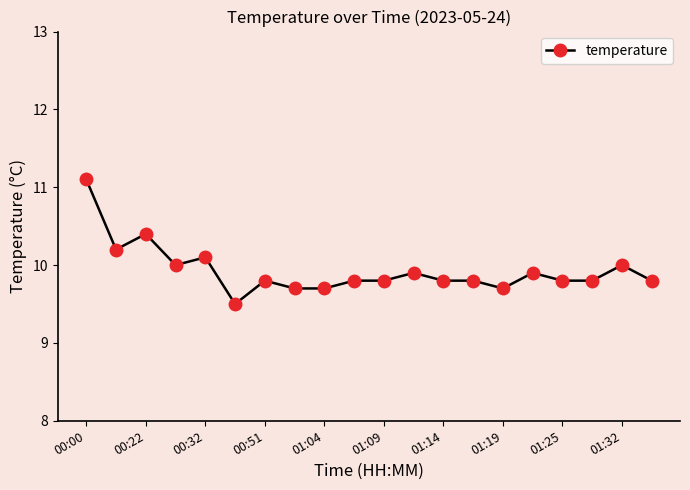

Reading right to left, transcribe all the data shown in this chart.

9.8	10.0	9.8	9.8	9.9	9.7	9.8	9.8	9.9	9.8	9.8	9.7	9.7	9.8	9.5	10.1	10.0	10.4	10.2	11.1